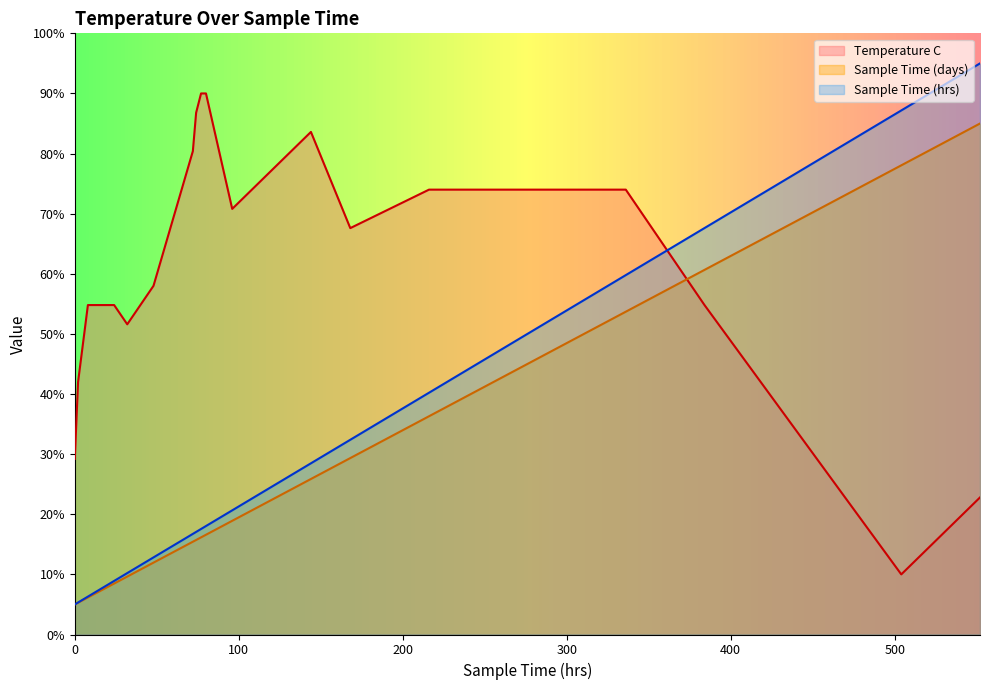

At 552, list the series in order from largest to smallest.

Sample Time (hrs), Sample Time (days), Temperature C